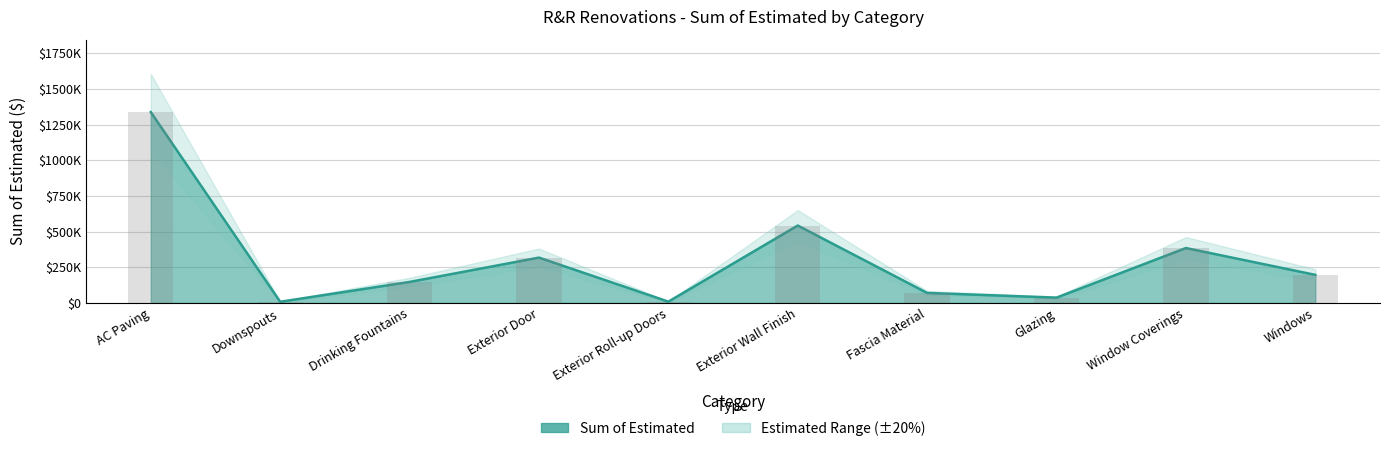

What is the value of the 9th bar from the left?

385150